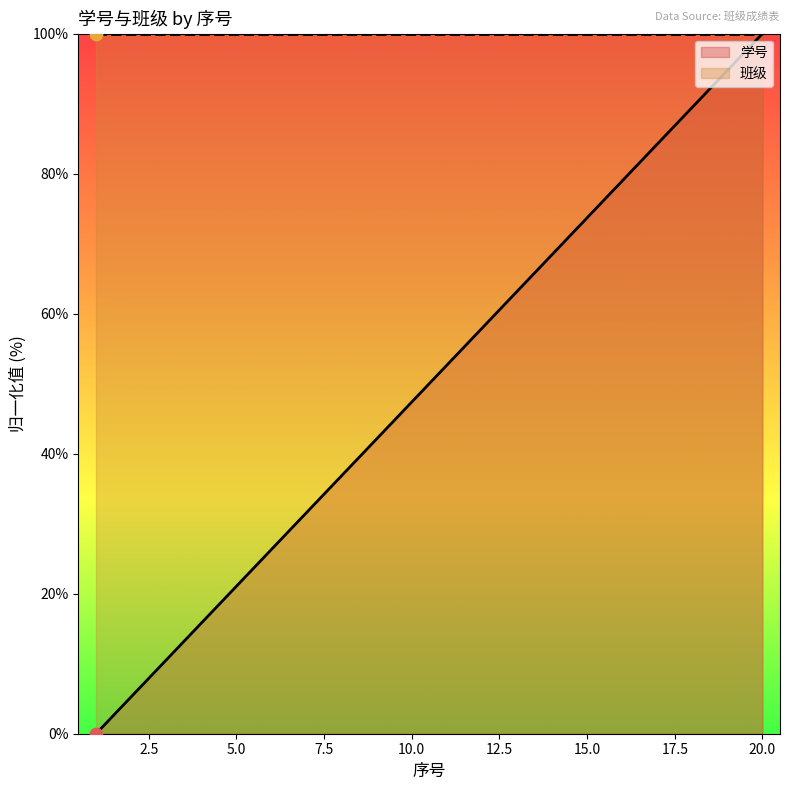

What is the change in value from 4 to 10?

+31.6